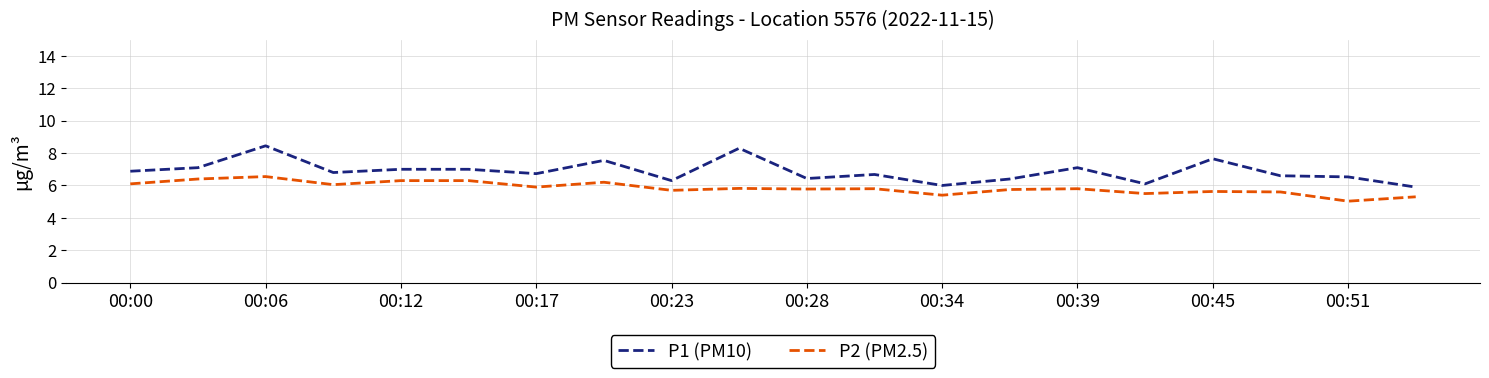

Which series has the largest total across all categories?

P1 (PM10)